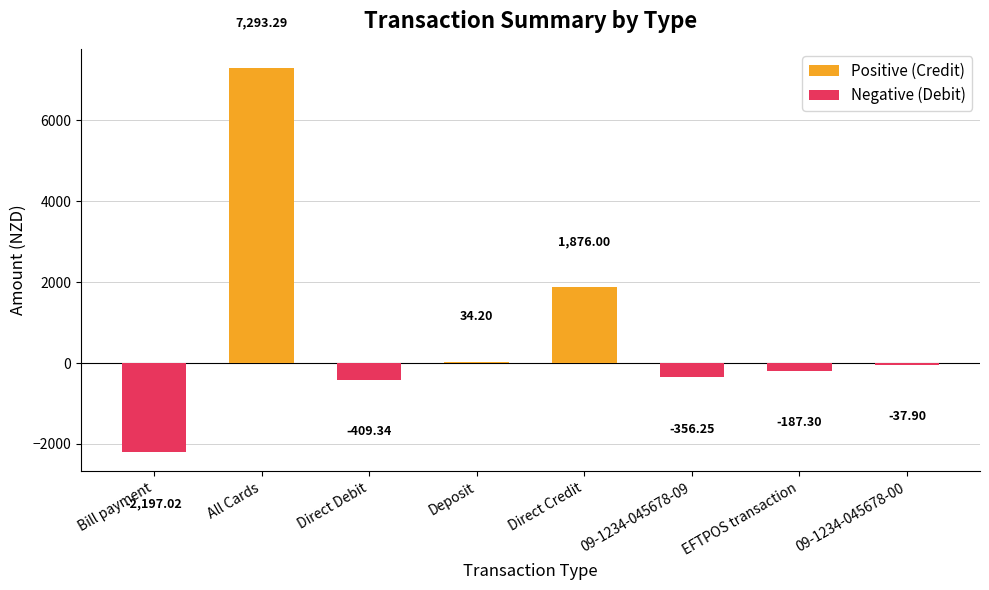

Is it true that Negative (Debit) equals 716.9 at Direct Credit?

False